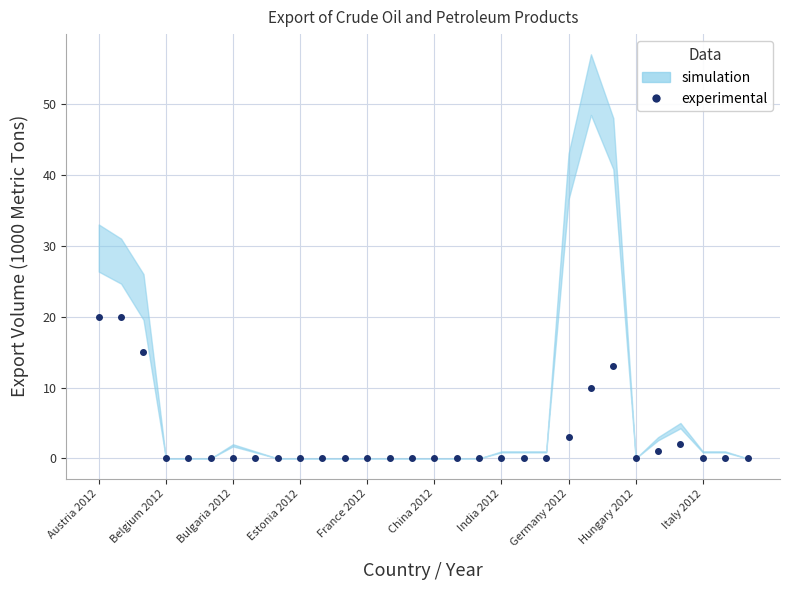

Which has a higher value, 11 or Estonia 2012?

11